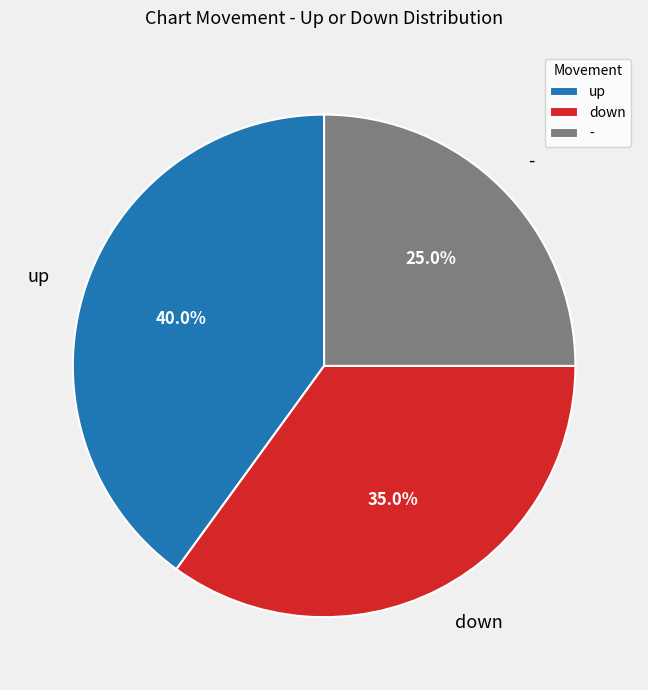

To the nearest percent, what is the combined percentage of - and down?

60%